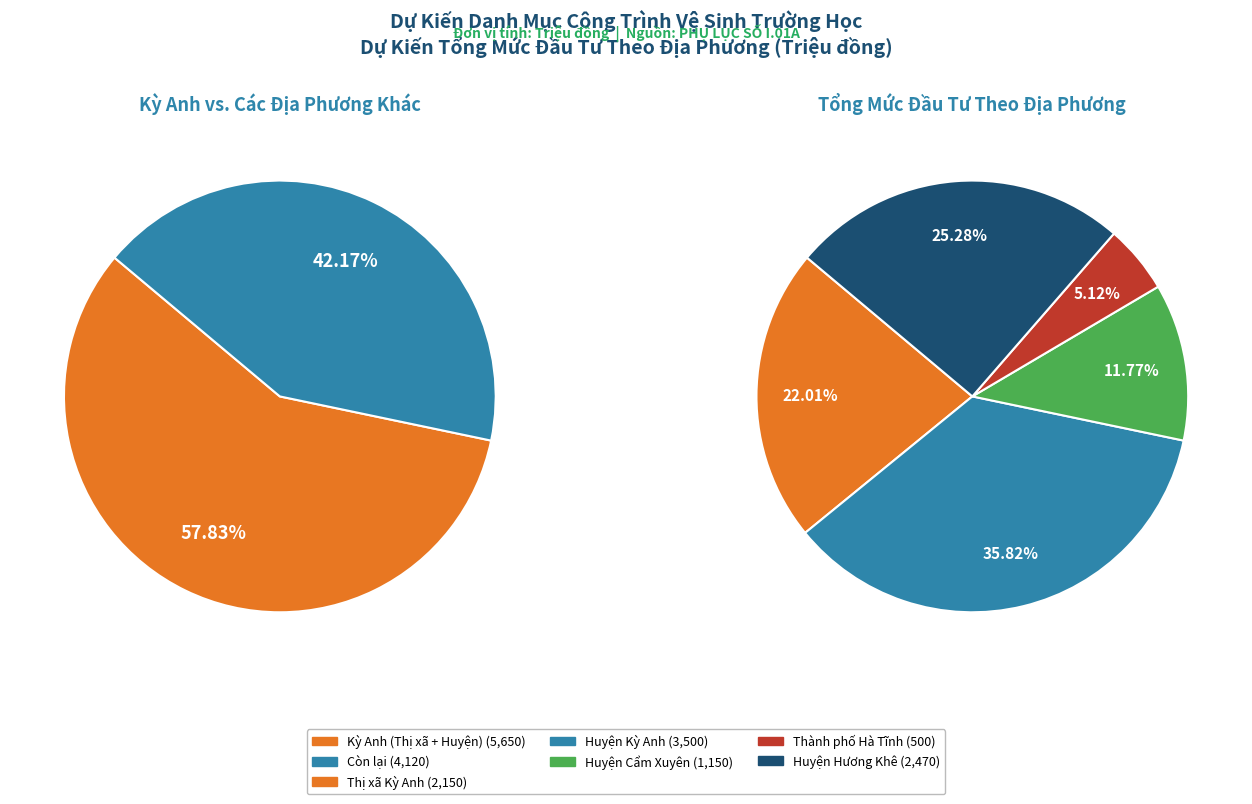

Is there a majority slice in this chart?

No